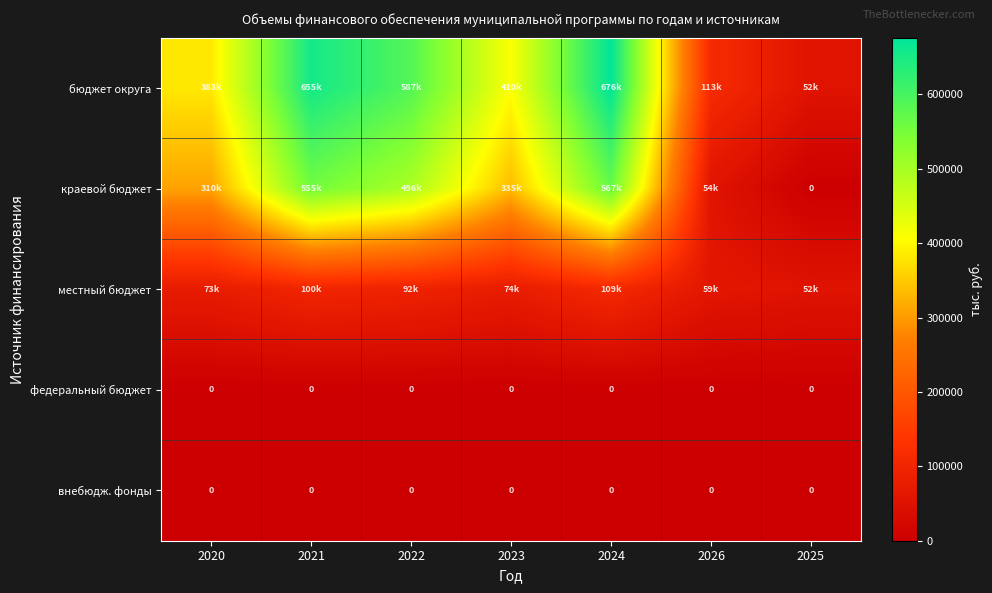

What is the difference between the бюджет округа values at 2023 and 2020?

26624.6